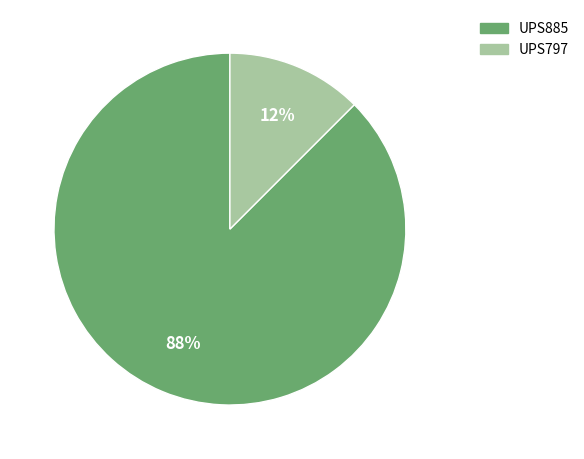

Between UPS797 and UPS885, which is larger?

UPS885